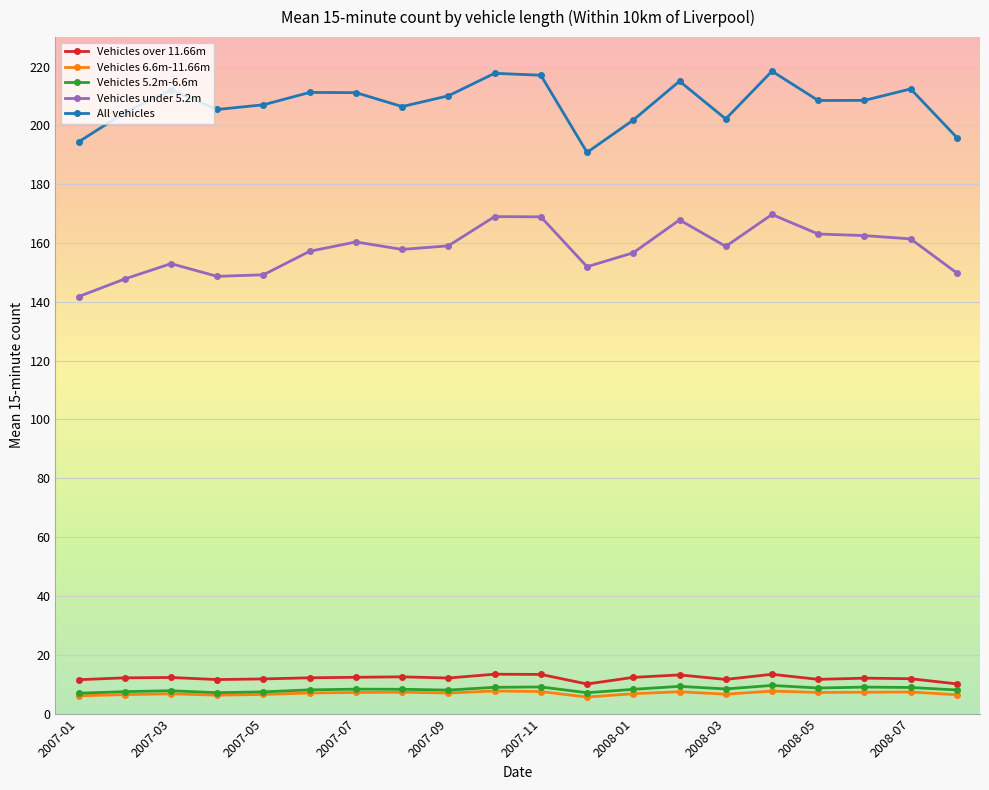

Which series has the largest total across all categories?

All vehicles